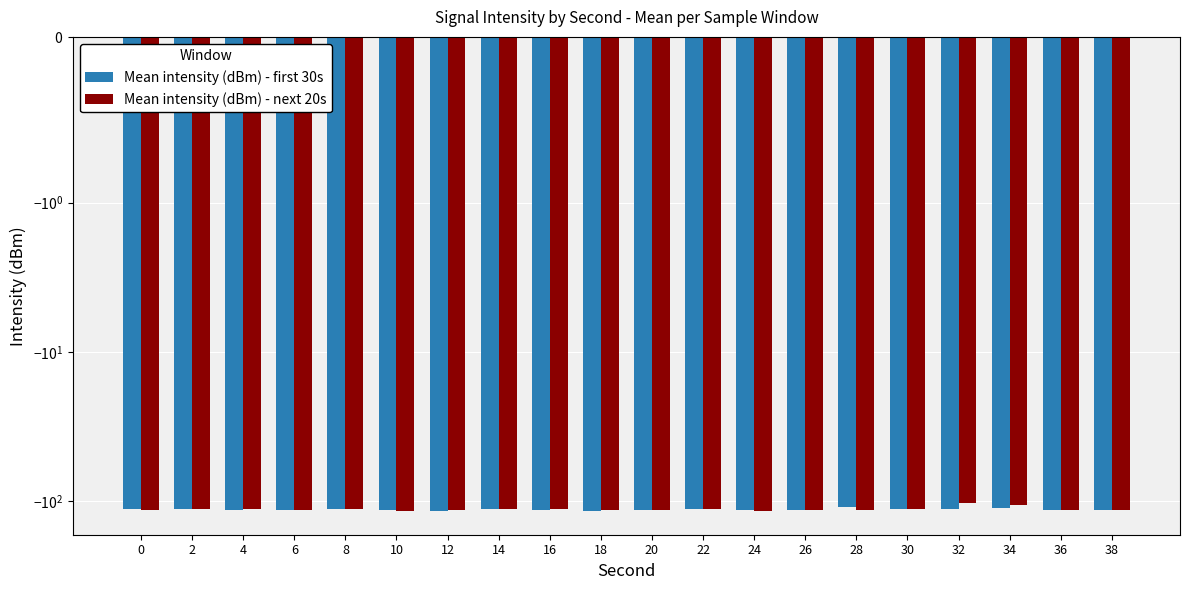

Is it true that Mean intensity (dBm) - first 30s equals -63.8 at 4?

False